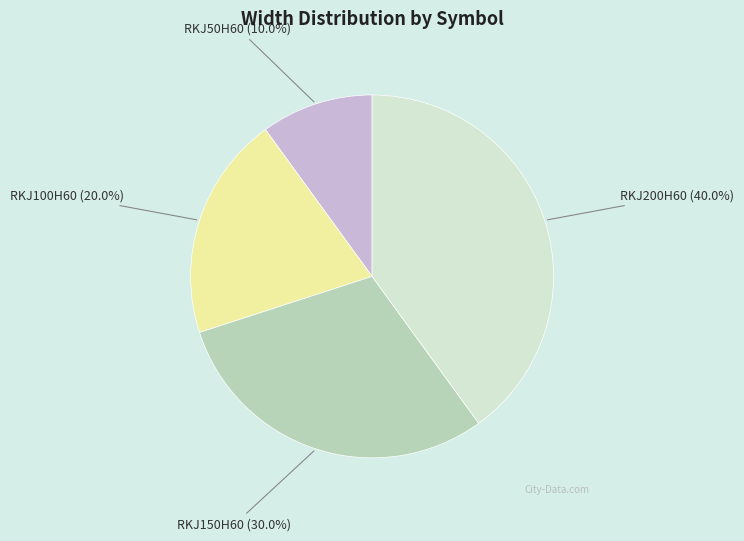

What percentage do RKJ100H60 and RKJ150H60 together represent?

50.0%